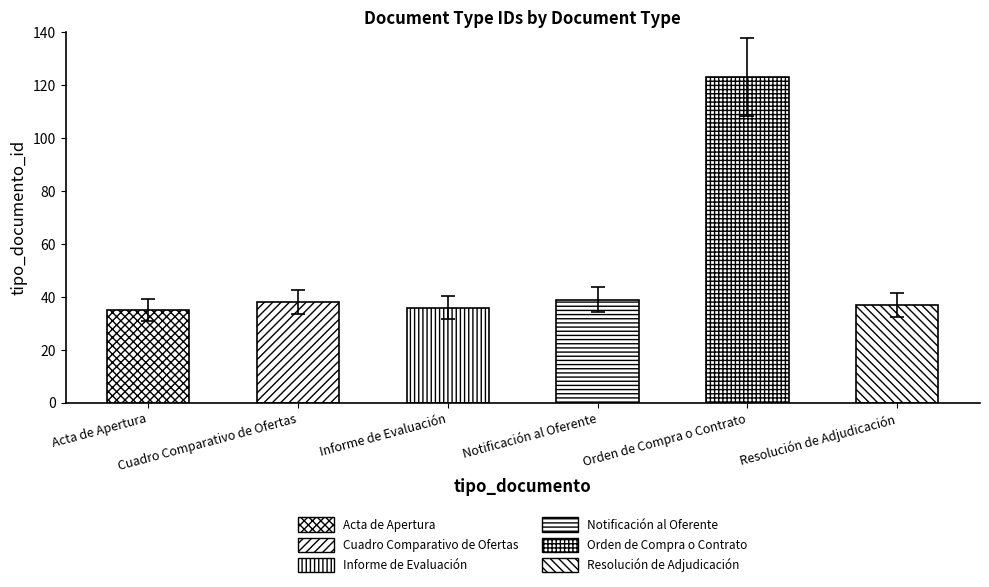

True or false: the data shows 53.7 at Informe de Evaluación.

False